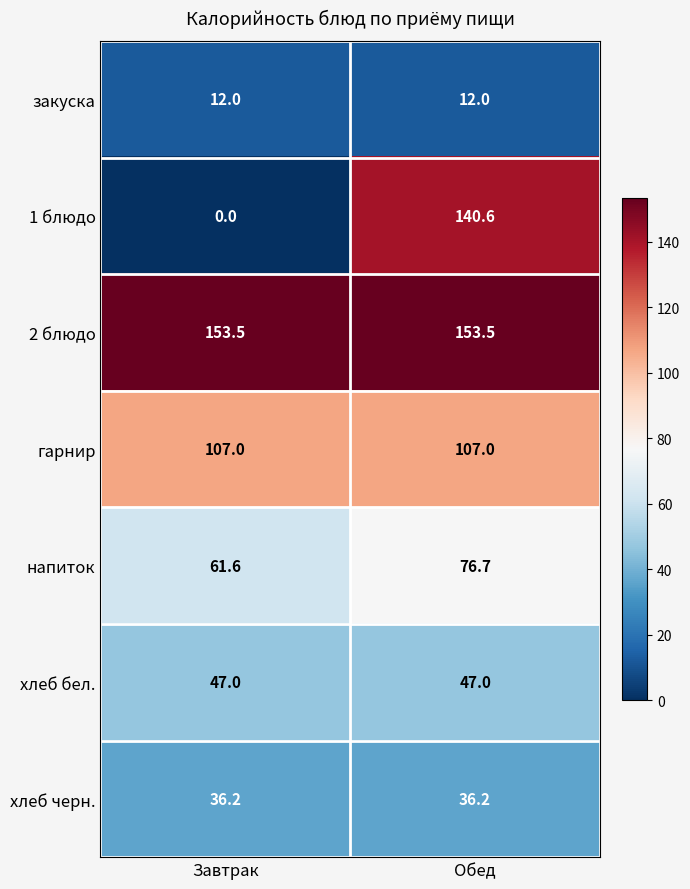

What is the minimum value for 2 блюдо?

153.5